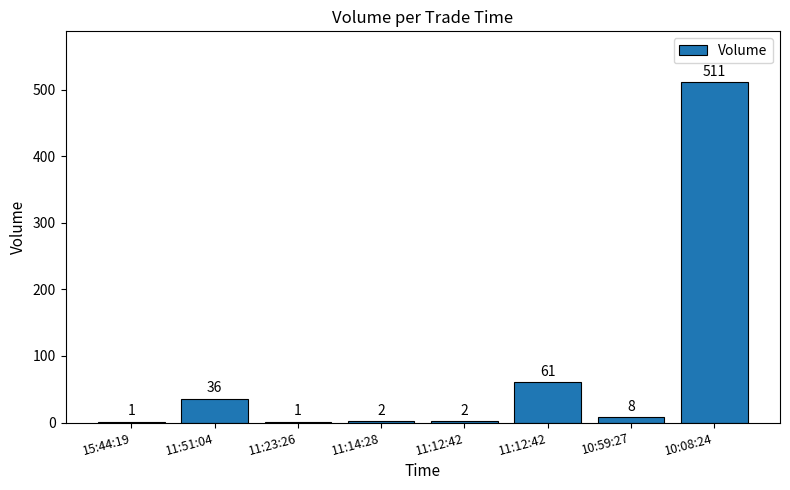

What is the change in value from 11:23:26 to 10:08:24?

+510